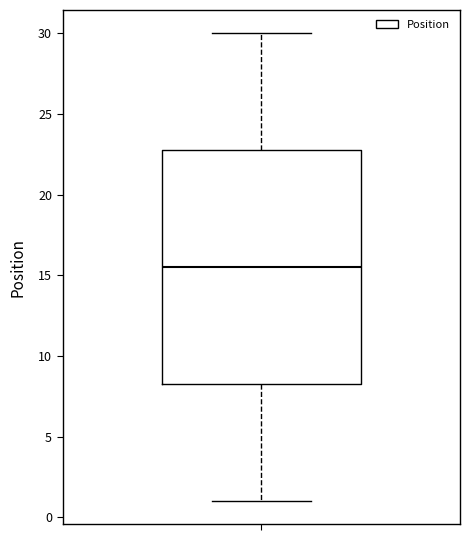

Transcribe this box plot: give where the median line is, the range the box spans, and where the two whiskers end, as read against the y-axis. The values are not printed on the chart, so give them approximately, as read against the axis.

median 15.5, box 8.5 to 23.0, whiskers 1.0 to 30.0